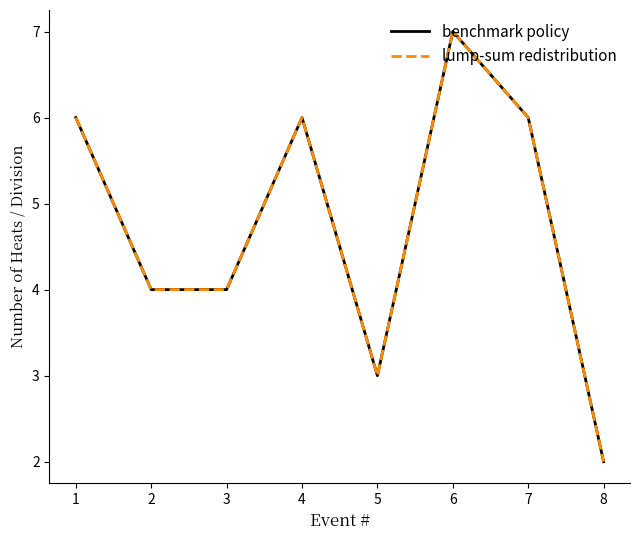

What is the value of the benchmark policy point at the 8th from the left?

2